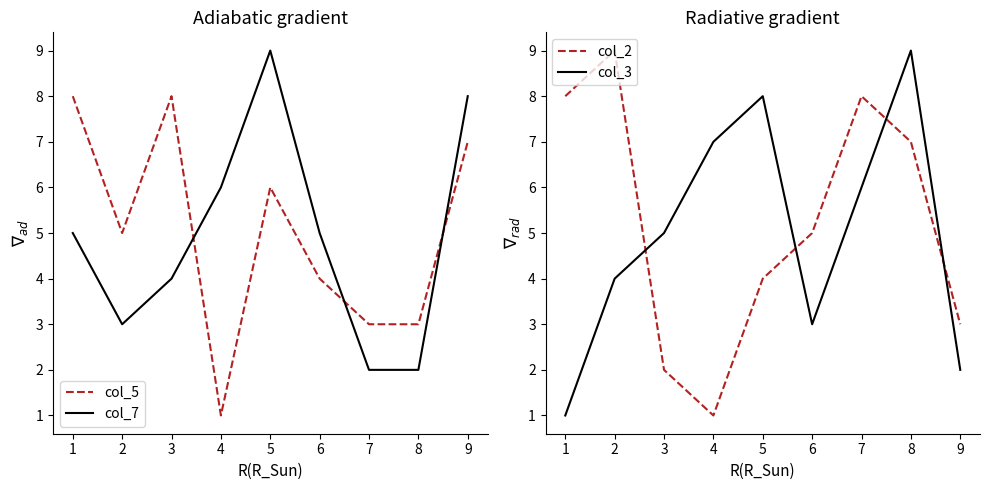

The col_2 series shows 0 at 4. True or false?

False